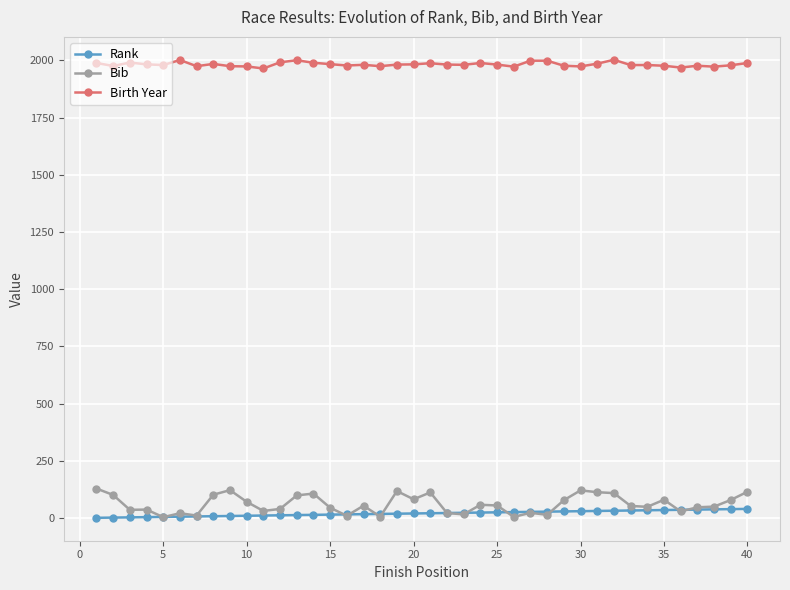

What is the difference between the maximum and second lowest values in the Birth Year series?

34